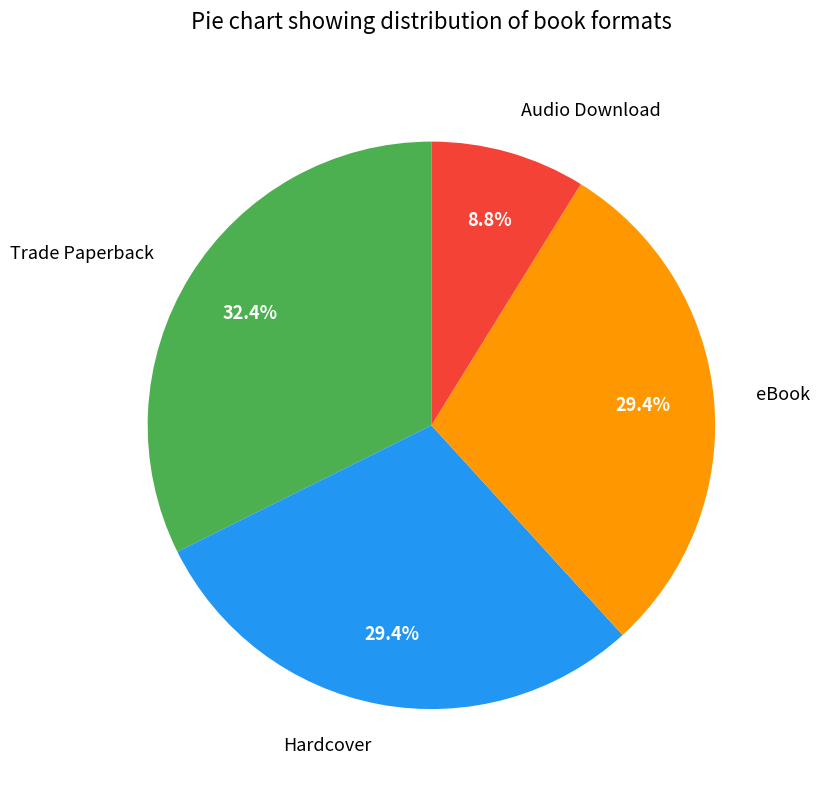

What is the largest slice in the pie chart?

Trade Paperback